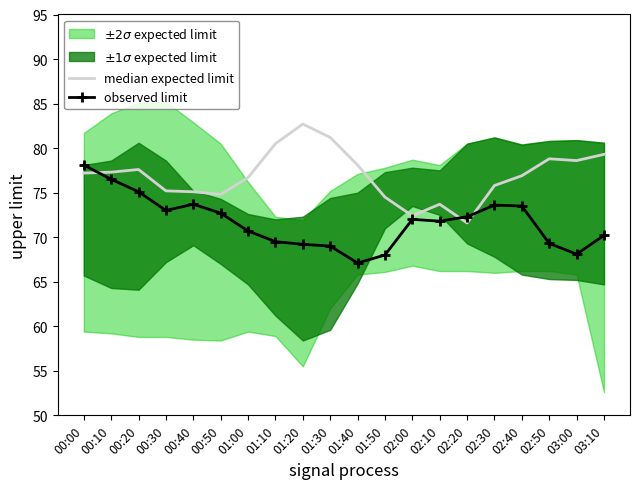

Where do observed limit and median expected limit first cross each other?

00:00 and 00:10